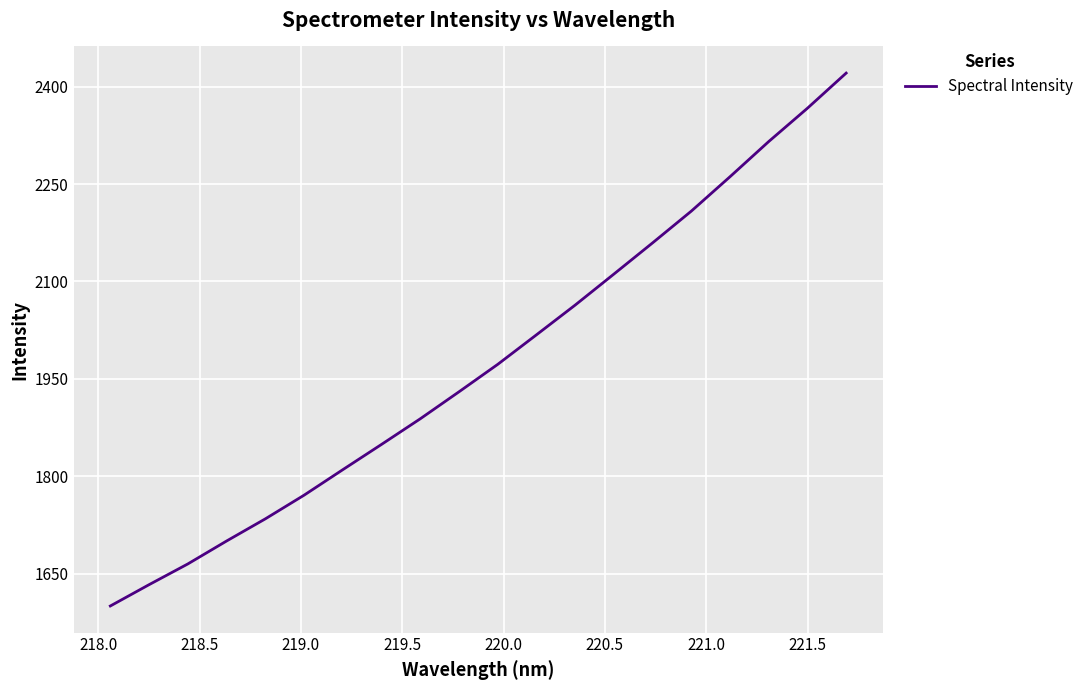

What is the difference between the maximum and minimum values?

821.0